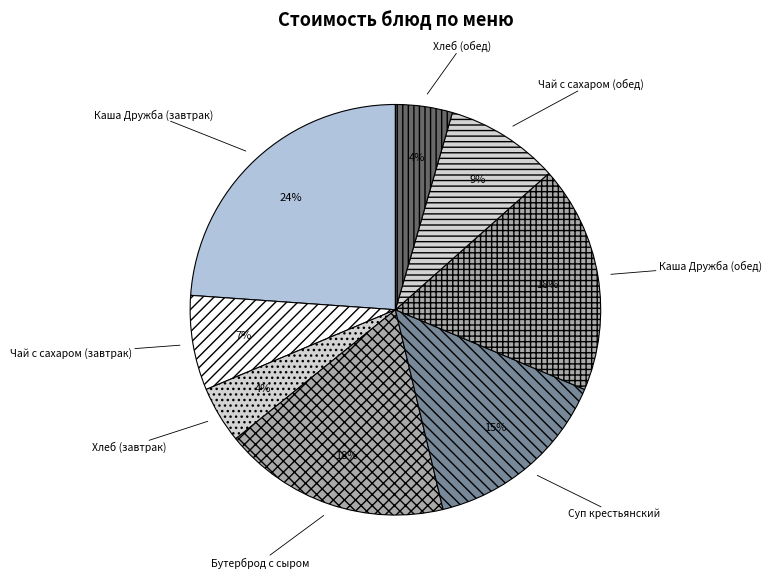

Which category has the biggest portion of the pie?

Каша Дружба (завтрак)